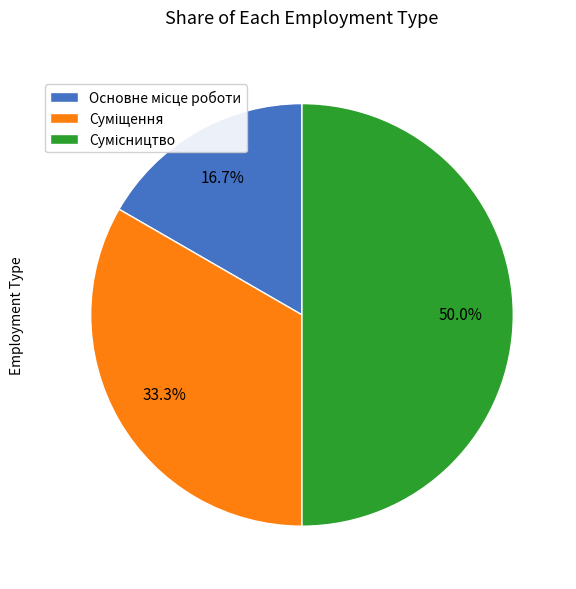

How many slices are in this pie chart?

3